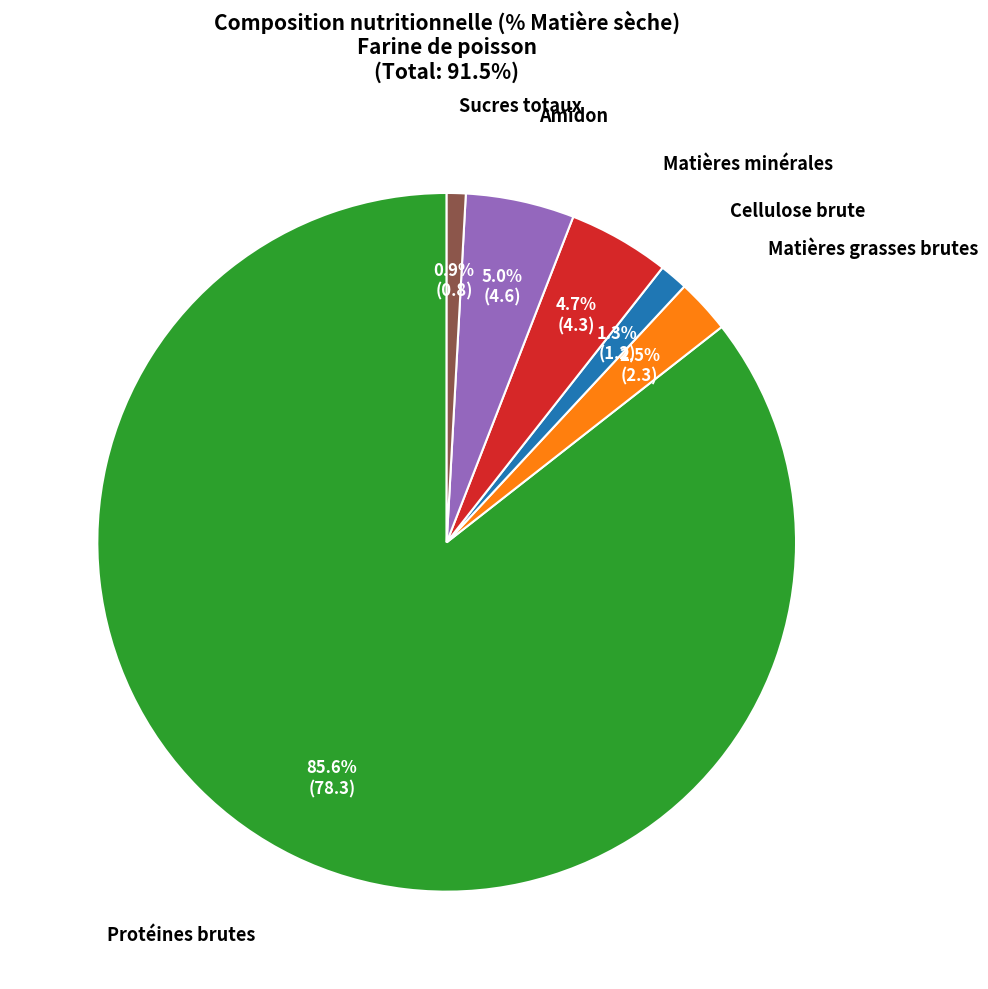

How many slices are in this pie chart?

6